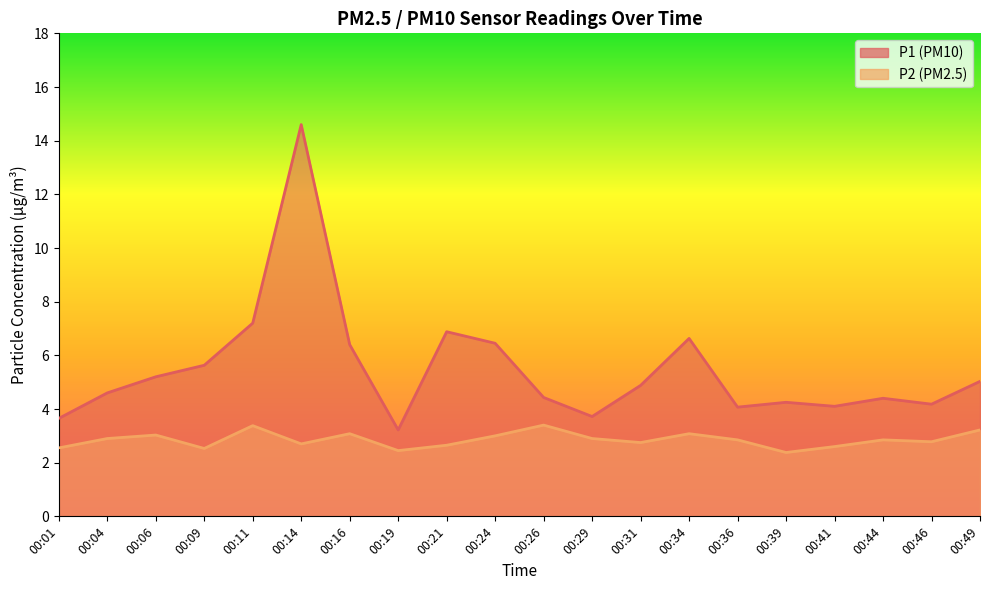

Rank the series by their maximum value, from lowest to highest.

P2, P1